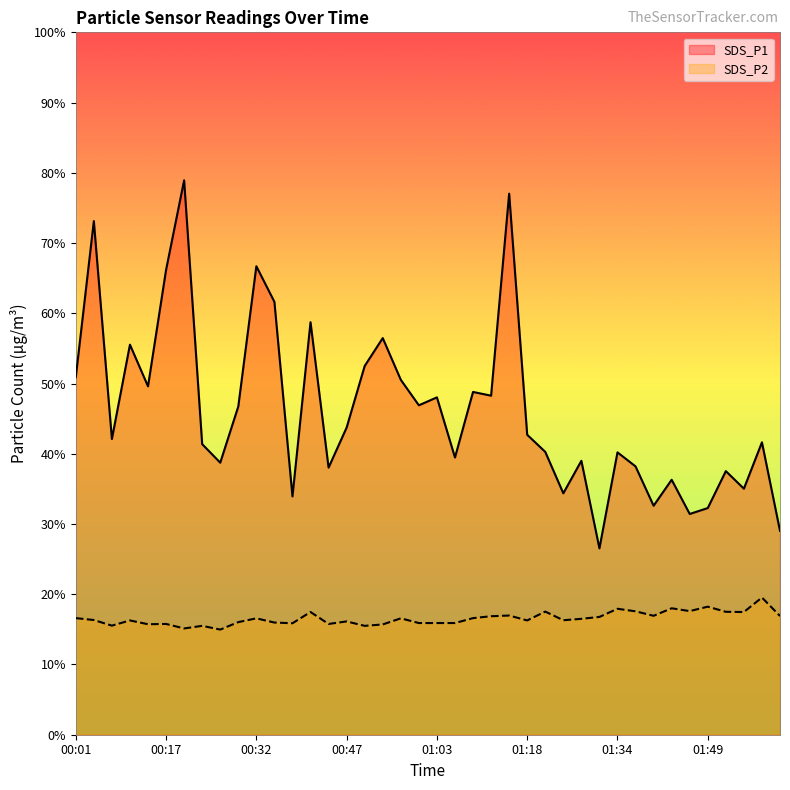

What is the sum of all SDS_P1 values?

1851.0